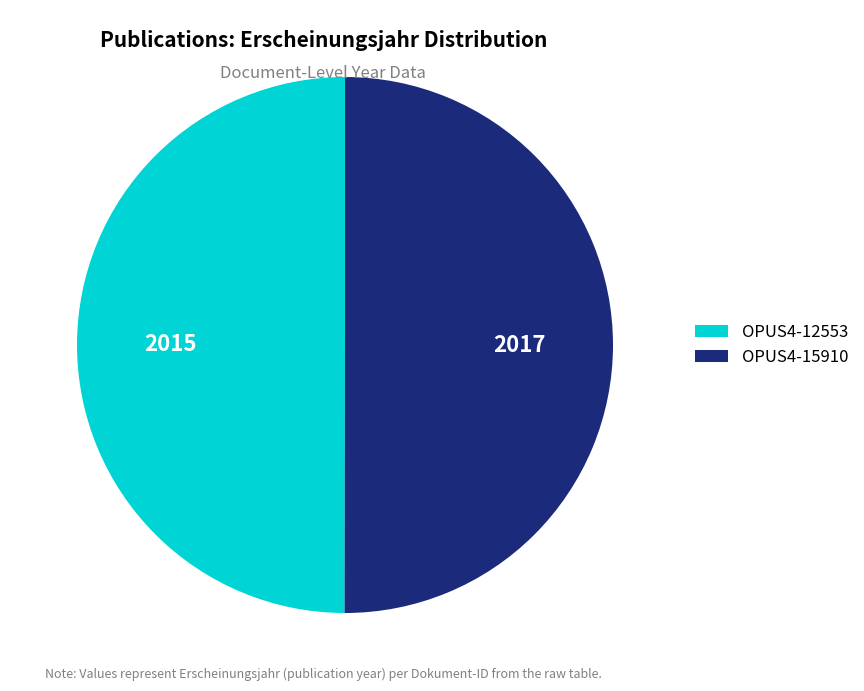

What is the ratio of the value at OPUS4-15910 to the value at OPUS4-12553?

1.0